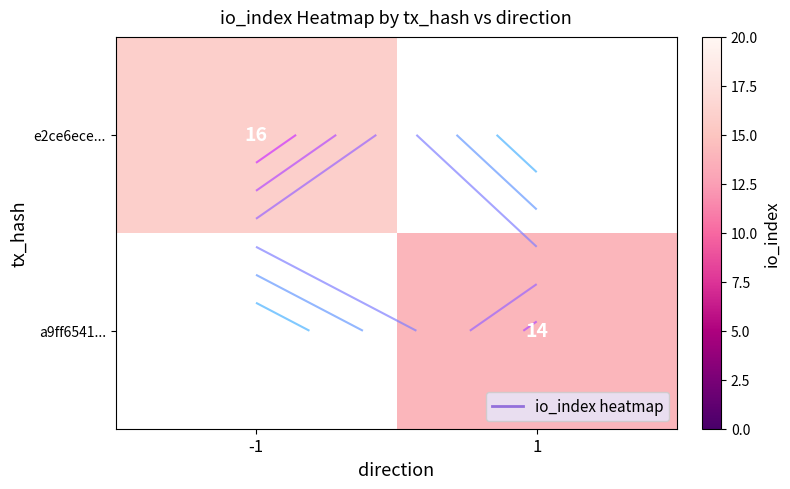

What is the difference between the maximum and minimum values in the a9ff6541... series?

14